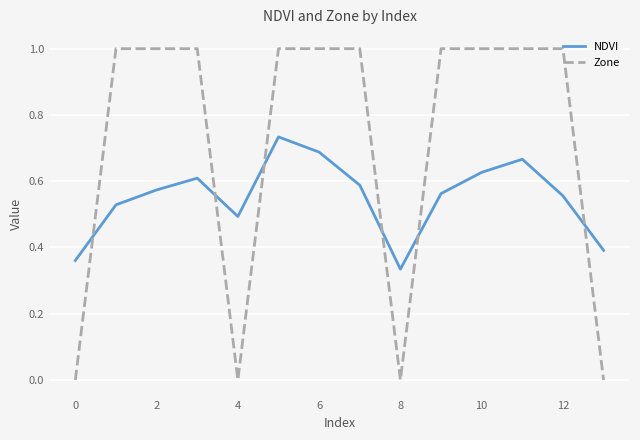

Which series has the largest total across all categories?

Zone